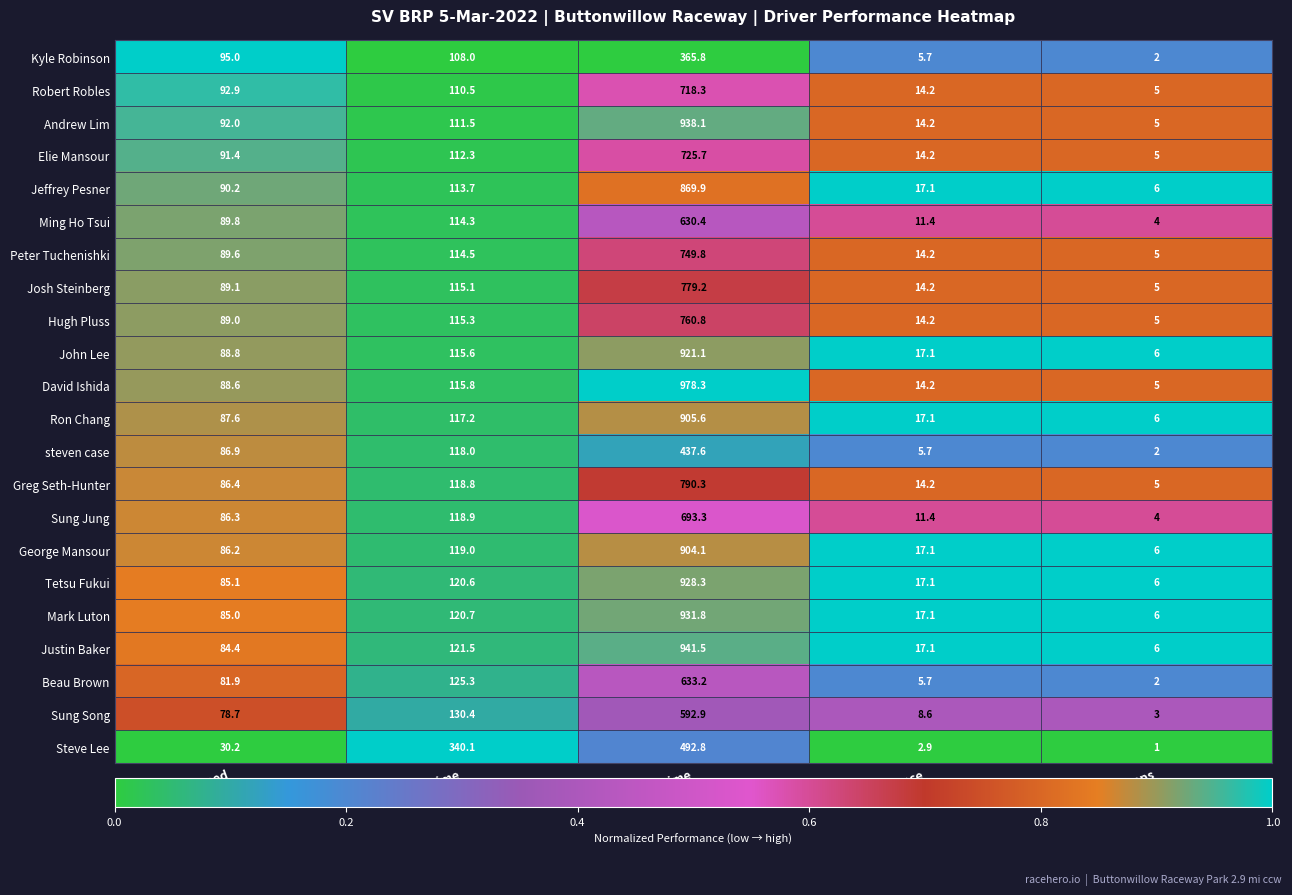

Between Best Lap Time and Total Distance, which series saw the biggest shift?

Steve Lee